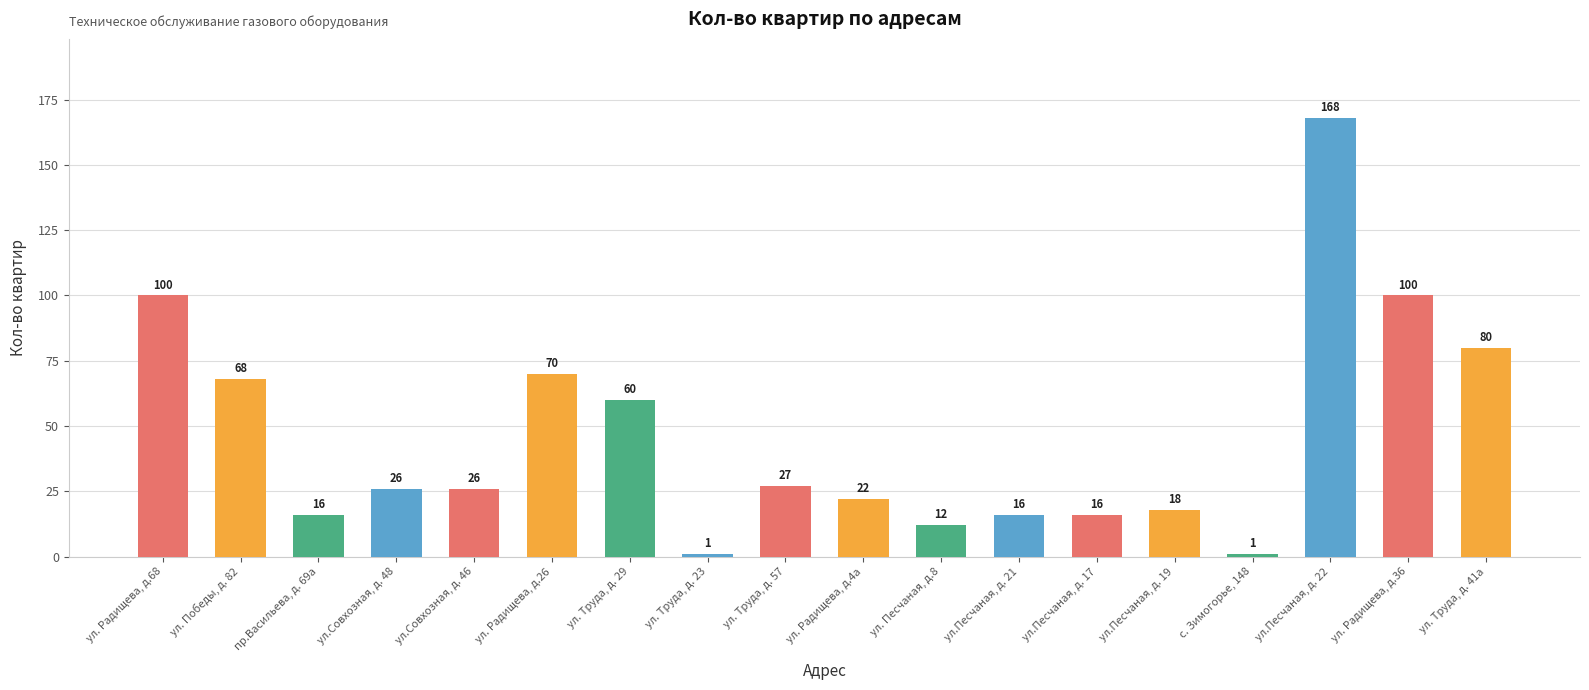

What is the difference between the second highest and second lowest values?

99